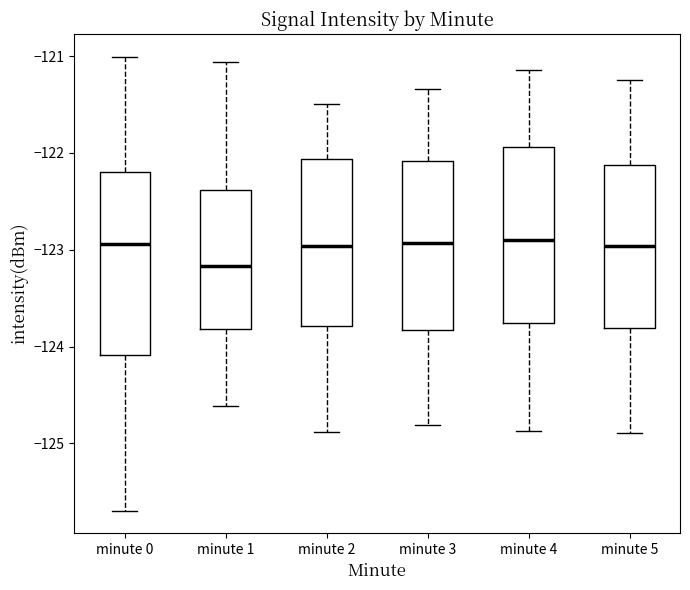

Reading left to right, transcribe this box plot: for each box, give where its median line is, the range the box spans, and where its two whiskers end, as read against the y-axis. The values are not printed on the chart, so give them approximately, as read against the axis.

minute 0: median -122.9, box -124.1 to -122.2, whiskers -125.7 to -121.0
minute 1: median -123.2, box -123.8 to -122.4, whiskers -124.6 to -121.1
minute 2: median -123.0, box -123.8 to -122.1, whiskers -124.9 to -121.5
minute 3: median -122.9, box -123.8 to -122.1, whiskers -124.8 to -121.3
minute 4: median -122.9, box -123.8 to -121.9, whiskers -124.9 to -121.1
minute 5: median -123.0, box -123.8 to -122.1, whiskers -124.9 to -121.2